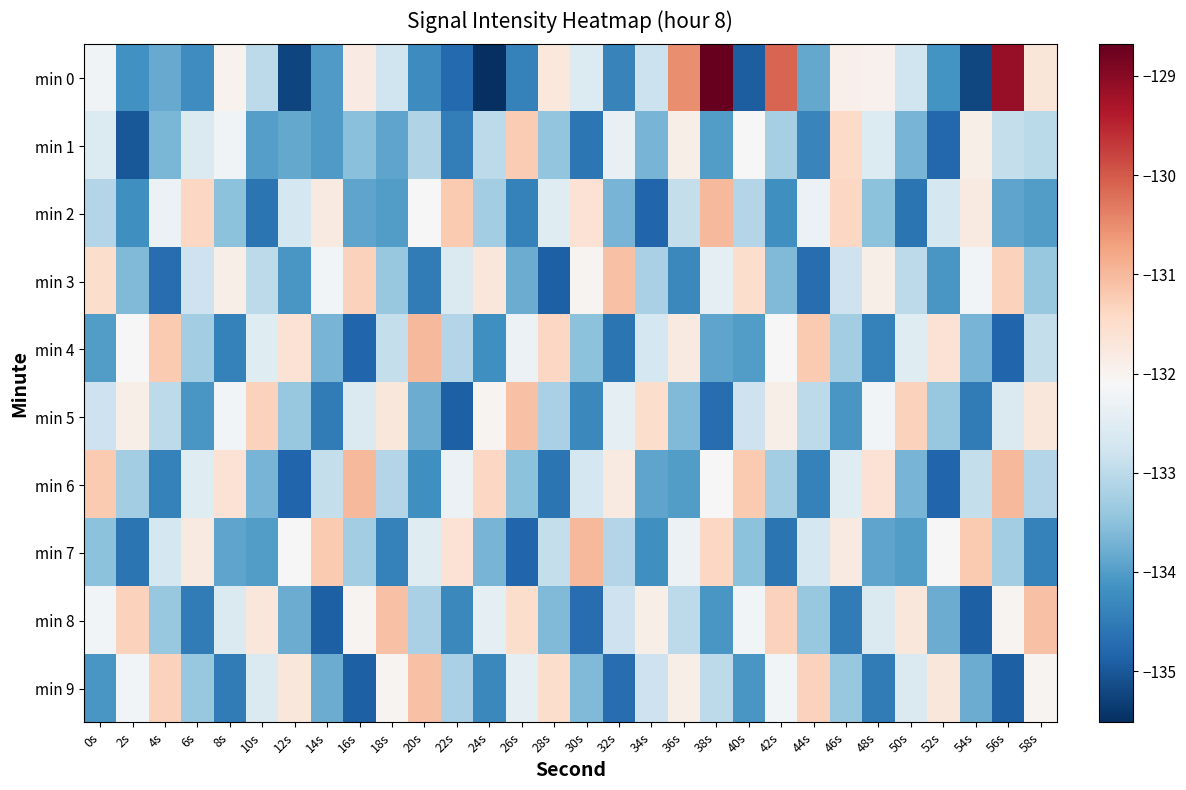

What is the greatest value displayed?

-128.7